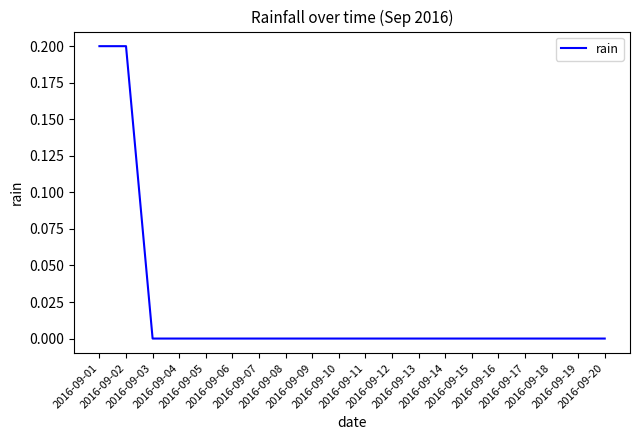

Count the number of categories in the chart.

20